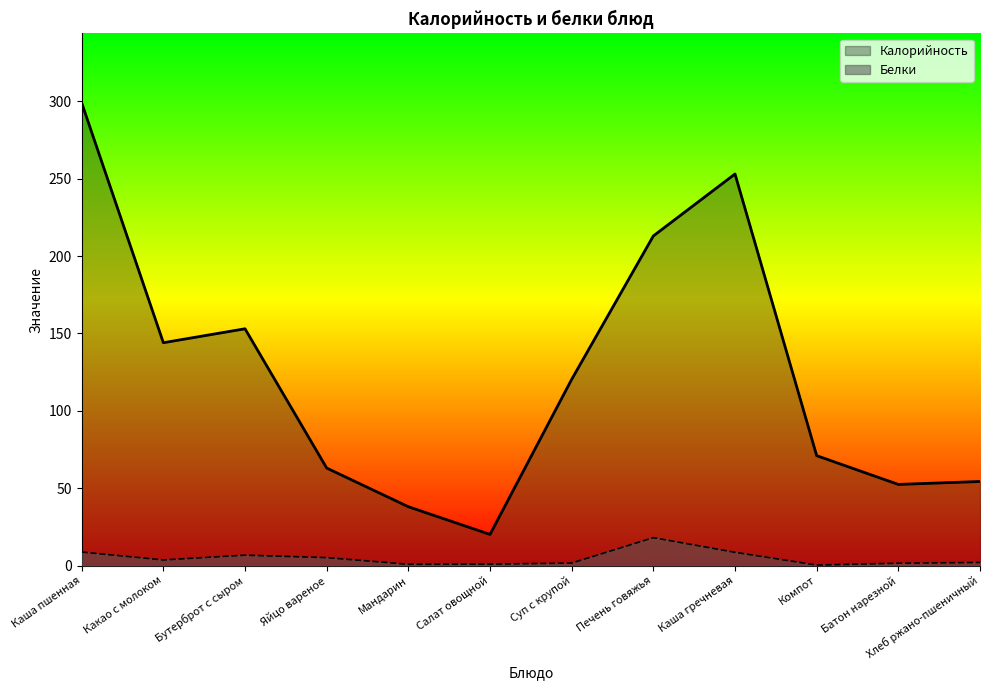

At which category is the sum across all series the highest?

Каша пшенная